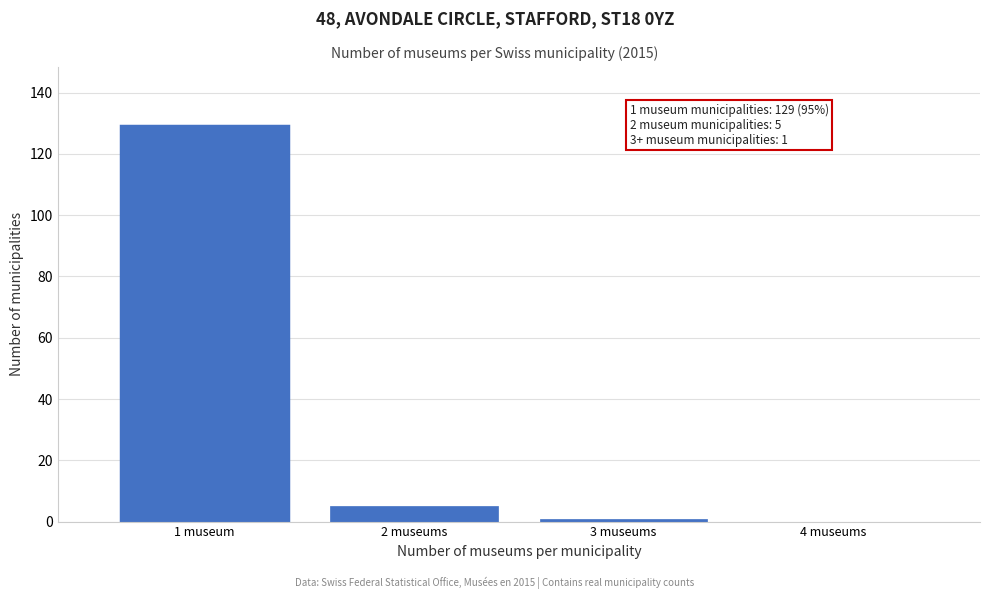

Reading left to right, what are all the values shown in this chart?

1 museum=129	2 museums=5	3 museums=1	4 museums=0